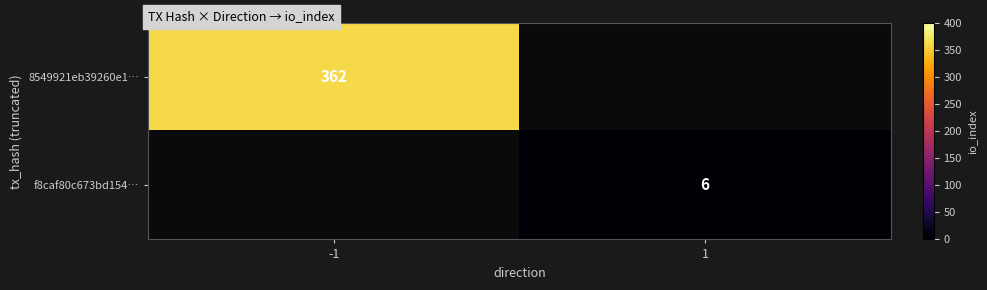

True or false: 8549921eb39260e1… has a value of 139 at -1.

False